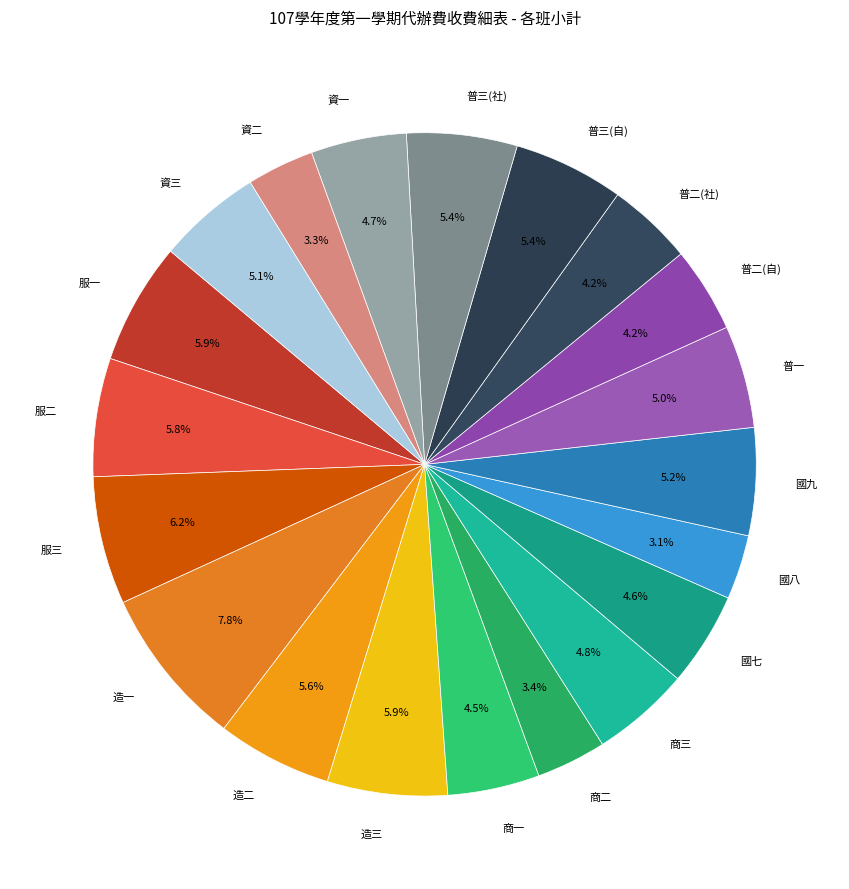

Does 國九 account for over 50% of the chart?

No